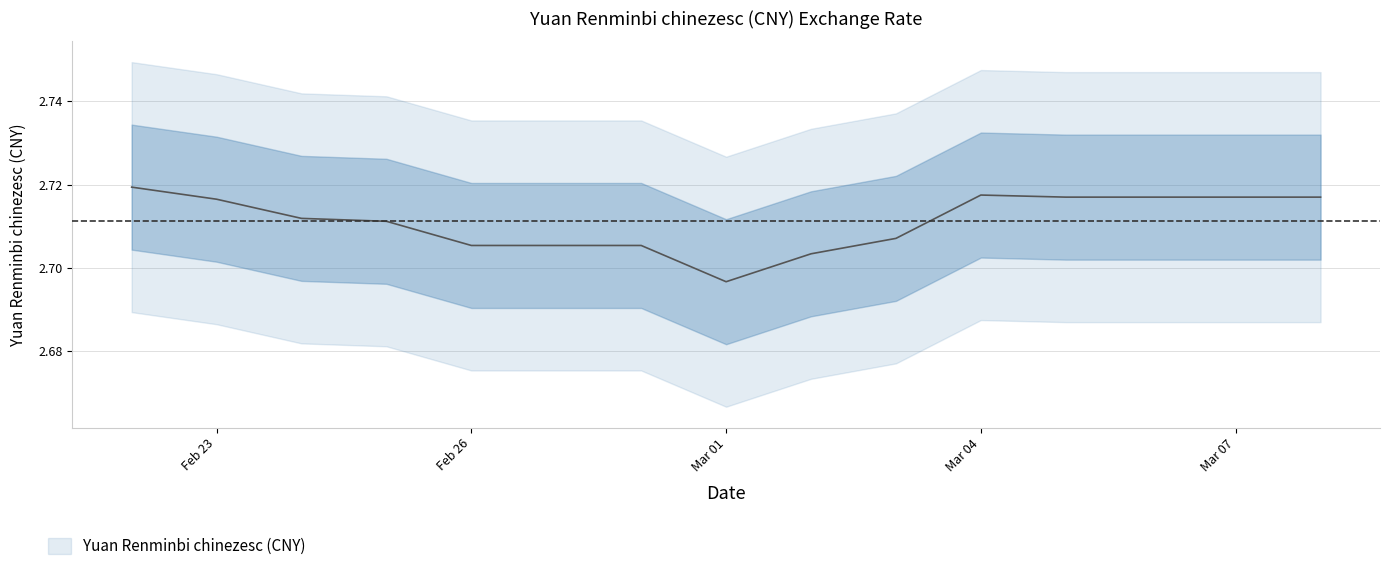

What position from the right is Mar 04?

5